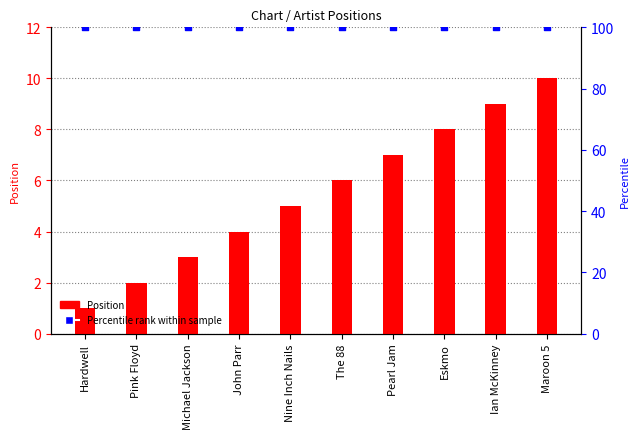

Which series has the largest Y range (max minus min)?

Position